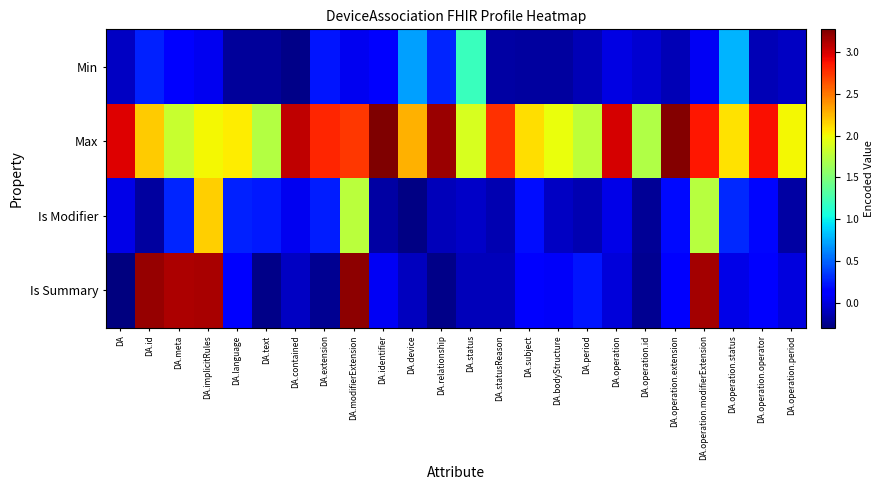

What is the difference between the highest and lowest values at DA?

3.3